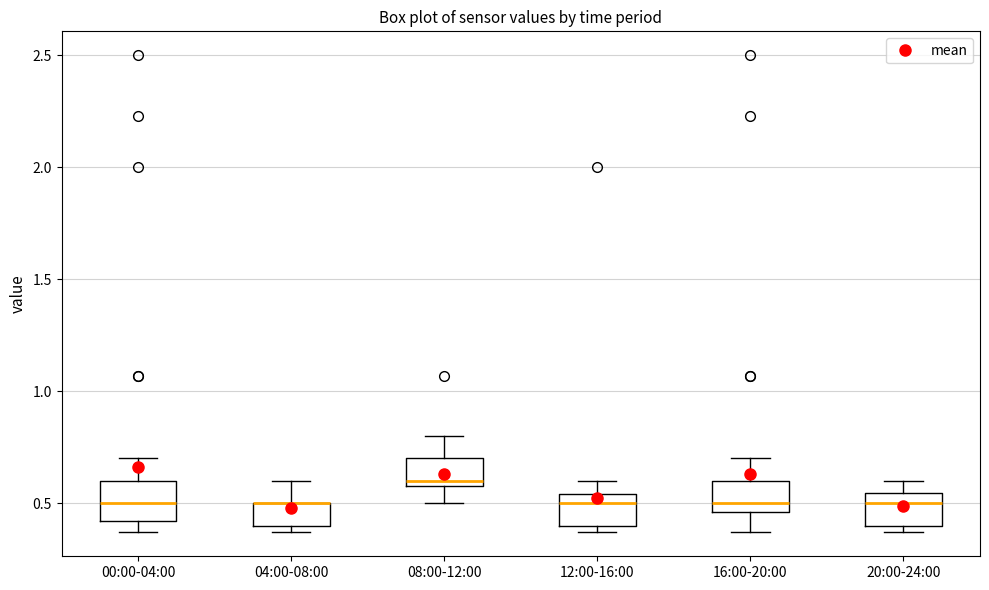

Reading left to right, read every box against the y-axis: the position of its median line, the range the box covers, and the ends of its whiskers. The values are not printed on the chart, so give them approximately, as read against the axis.

00:00-04:00: median 0.50, box 0.40 to 0.60, whiskers 0.35 to 0.70
04:00-08:00: median 0.50 (drawn on the box's upper edge), box 0.40 to 0.50, whiskers 0.35 to 0.60
08:00-12:00: median 0.60 (just above the box's lower edge), box 0.60 to 0.70, whiskers 0.50 to 0.80
12:00-16:00: median 0.50, box 0.40 to 0.55, whiskers 0.35 to 0.60
16:00-20:00: median 0.50, box 0.45 to 0.60, whiskers 0.35 to 0.70
20:00-24:00: median 0.50, box 0.40 to 0.55, whiskers 0.35 to 0.60